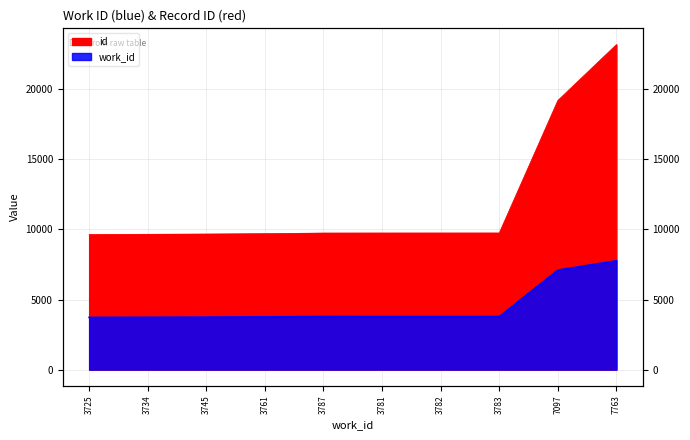

At which label does work_id reach its peak?

7763